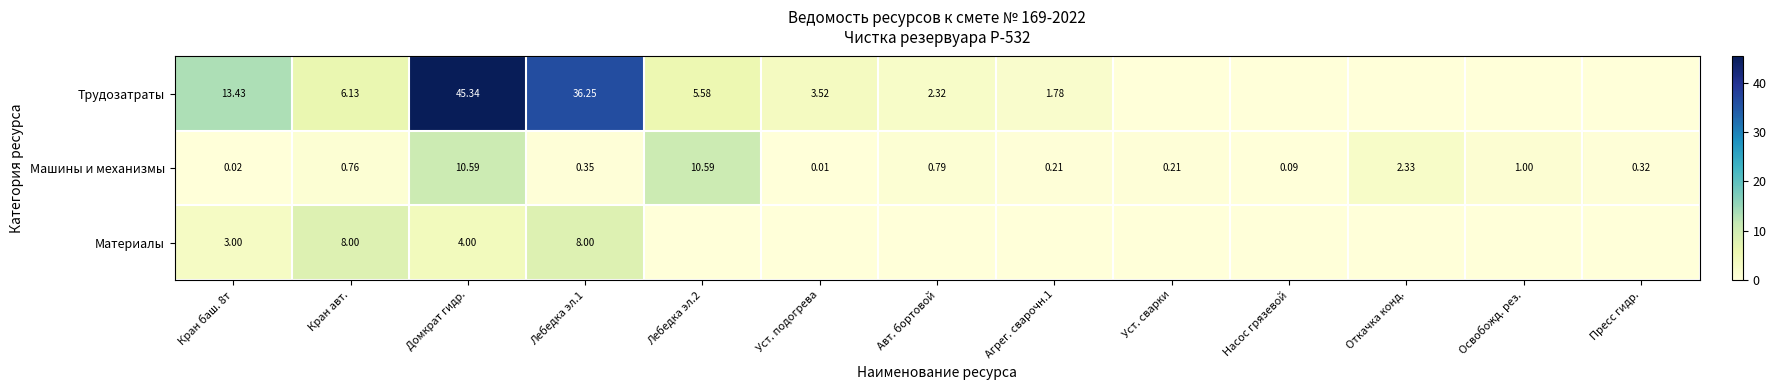

Where is Машины и механизмы nearest to the value 5?

Откачка конд.